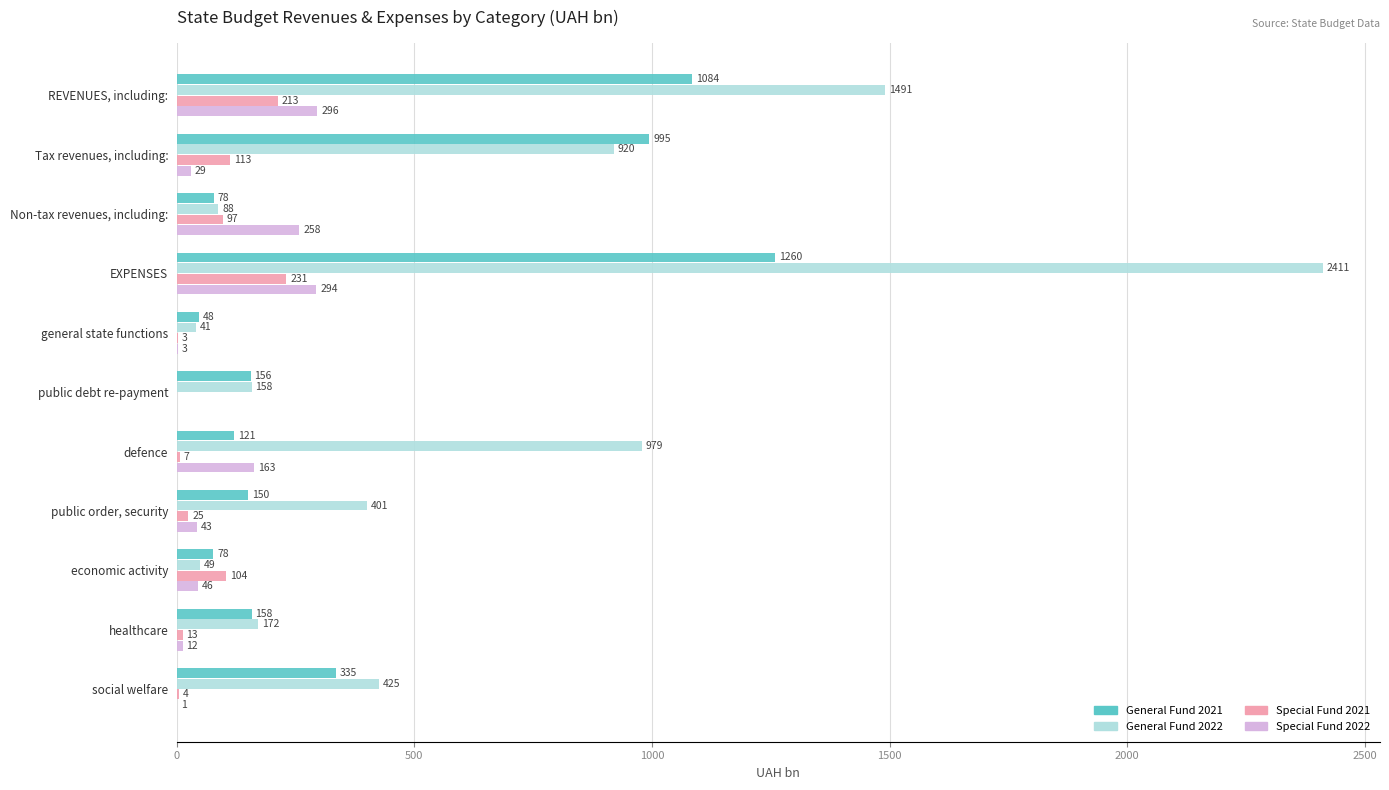

Which series has the largest total across all categories?

General Fund 2022